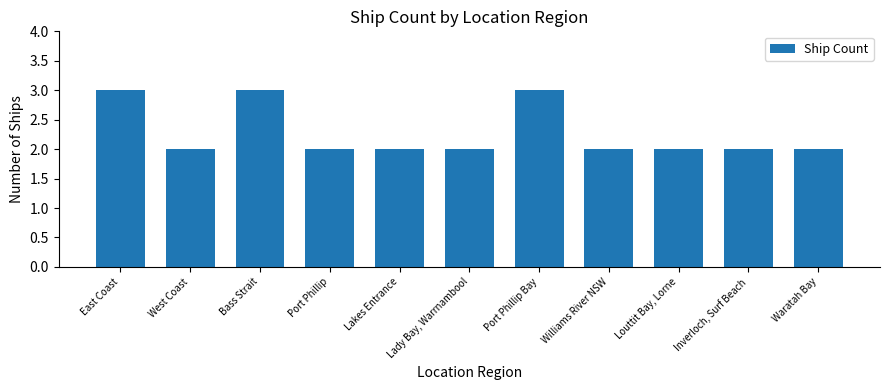

Reading right to left, transcribe all the data shown in this chart.

2	2	2	2	3	2	2	2	3	2	3